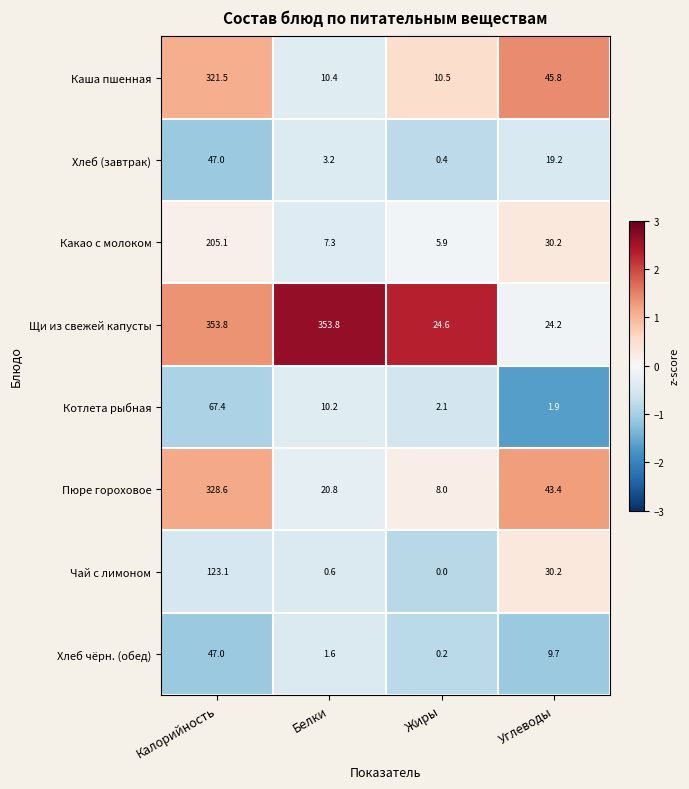

What is the difference between the second highest and second lowest values in the Щи из свежей капусты series?

329.2